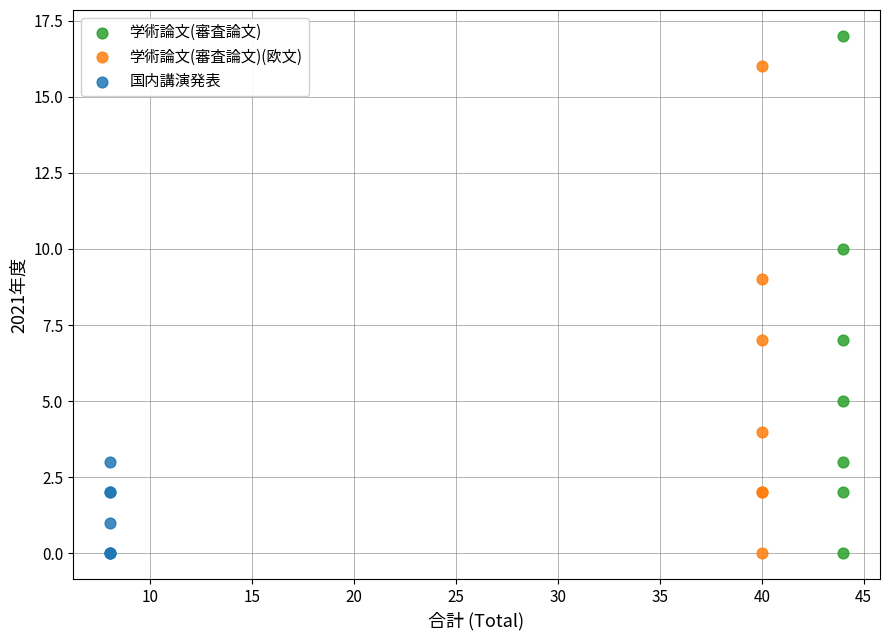

Which series has the widest spread of Y values?

学術論文(審査論文)